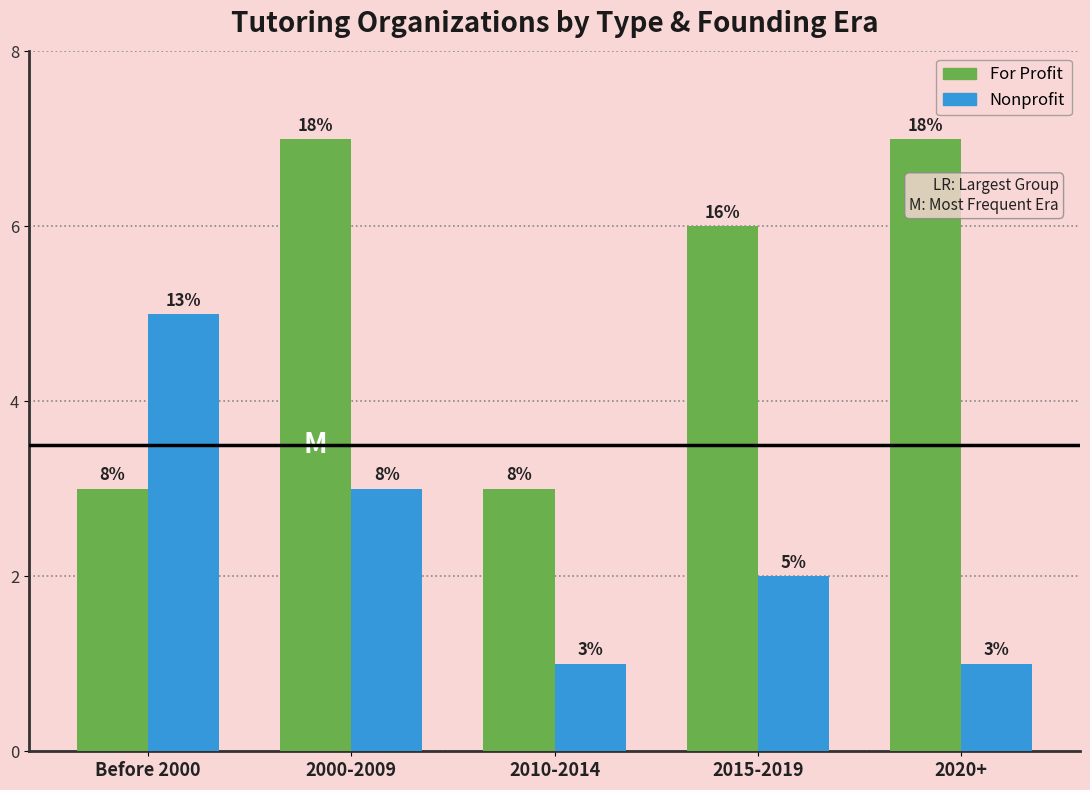

List the series in order of their peak value, lowest first.

Nonprofit, For Profit